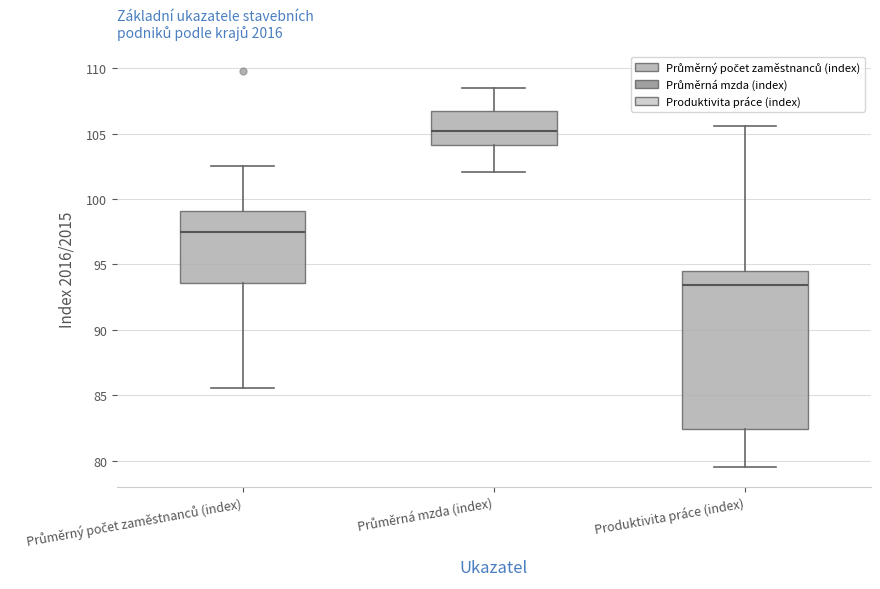

Reading left to right, transcribe this box plot: for each box, give where its median line is, the range the box spans, and where its two whiskers end, as read against the y-axis. The values are not printed on the chart, so give them approximately, as read against the axis.

Průměrný počet zaměstnanců (index): median 97.5, box 93.5 to 99.0, whiskers 85.5 to 102.5
Průměrná mzda (index): median 105.0, box 104.0 to 106.5, whiskers 102.0 to 108.5
Produktivita práce (index): median 93.5, box 82.5 to 94.5, whiskers 79.5 to 105.5